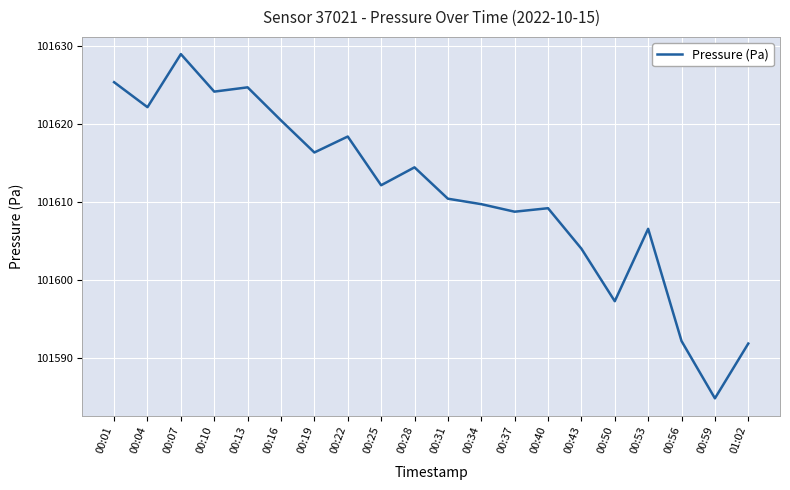

What is the sum of all values?

2032222.3